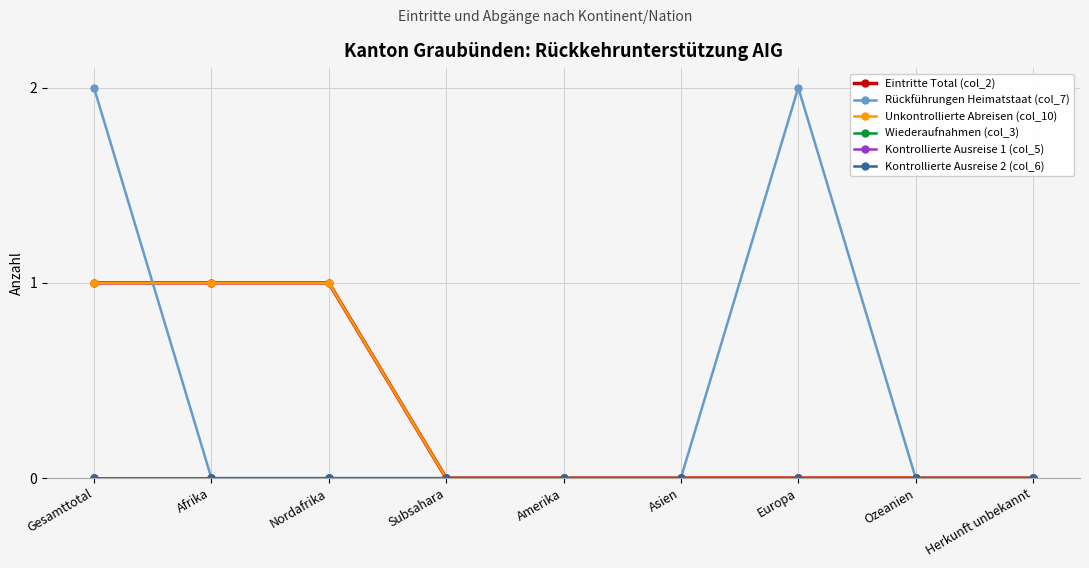

Reading left to right, what are all the values shown in this chart?

Eintritte Total (col_2): Gesamttotal=1	Afrika=1	Nordafrika=1	Subsahara=0	Amerika=0	Asien=0	Europa=0	Ozeanien=0	Herkunft unbekannt=0
Rückführungen Heimatstaat (col_7): Gesamttotal=2	Afrika=0	Nordafrika=0	Subsahara=0	Amerika=0	Asien=0	Europa=2	Ozeanien=0	Herkunft unbekannt=0
Unkontrollierte Abreisen (col_10): Gesamttotal=1	Afrika=1	Nordafrika=1	Subsahara=0	Amerika=0	Asien=0	Europa=0	Ozeanien=0	Herkunft unbekannt=0
Wiederaufnahmen (col_3): Gesamttotal=0	Afrika=0	Nordafrika=0	Subsahara=0	Amerika=0	Asien=0	Europa=0	Ozeanien=0	Herkunft unbekannt=0
Kontrollierte Ausreise 1 (col_5): Gesamttotal=0	Afrika=0	Nordafrika=0	Subsahara=0	Amerika=0	Asien=0	Europa=0	Ozeanien=0	Herkunft unbekannt=0
Kontrollierte Ausreise 2 (col_6): Gesamttotal=0	Afrika=0	Nordafrika=0	Subsahara=0	Amerika=0	Asien=0	Europa=0	Ozeanien=0	Herkunft unbekannt=0